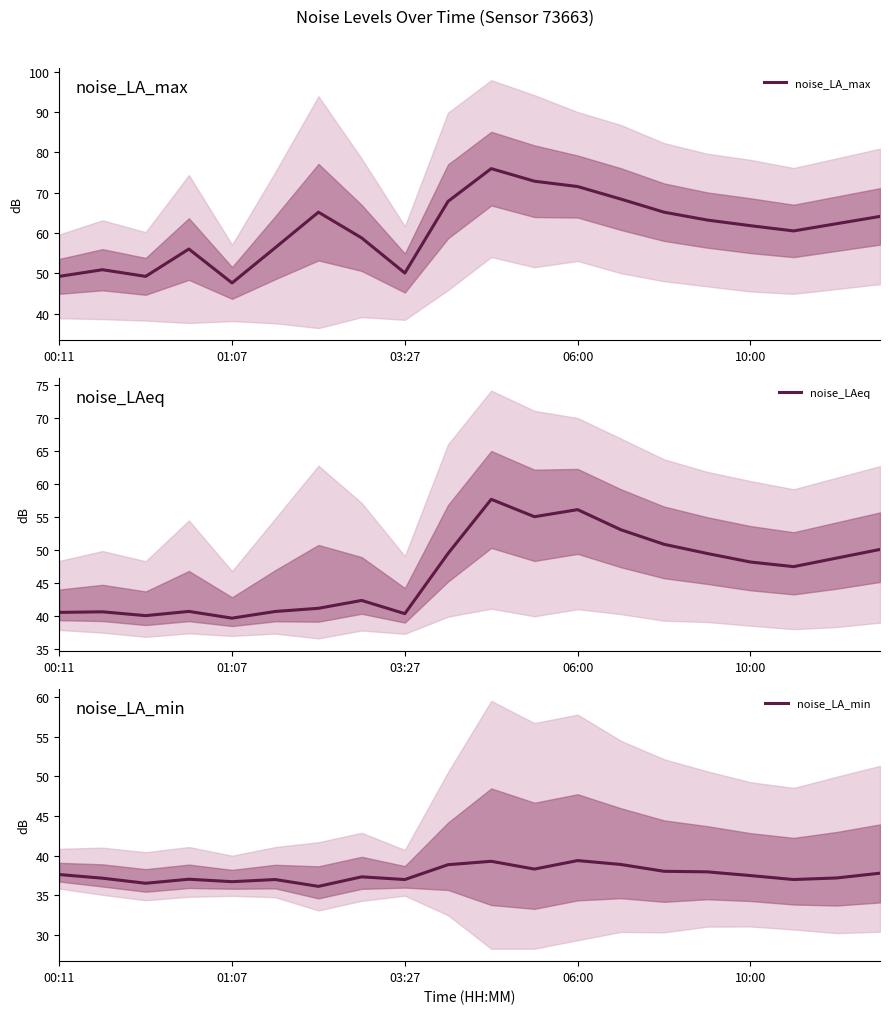

Count the number of categories in the chart.

20